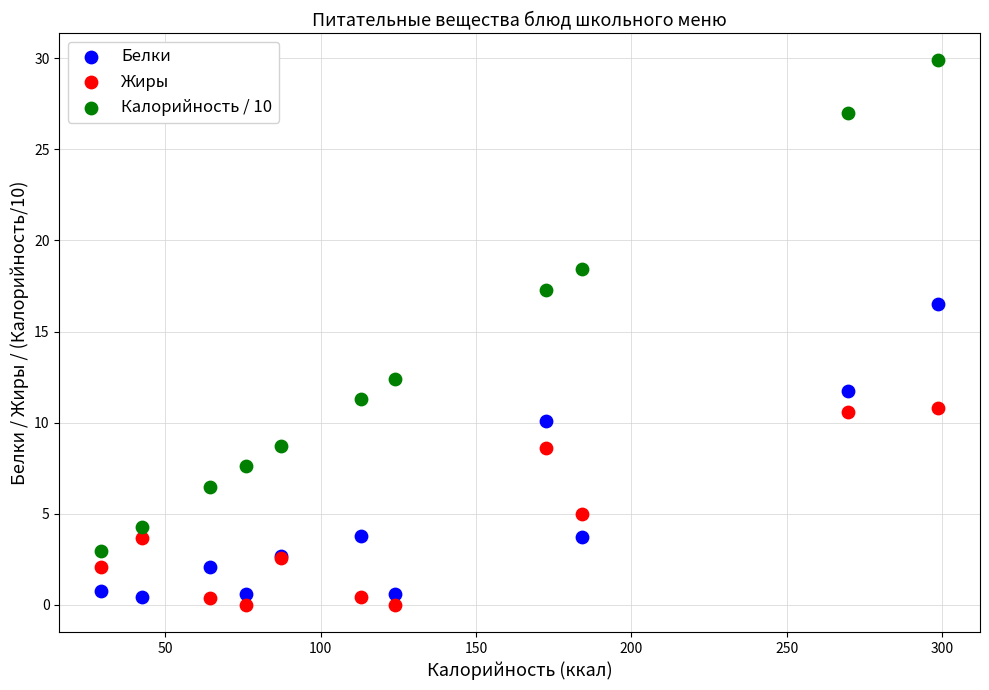

Which series contains the lowest Y value?

Жиры